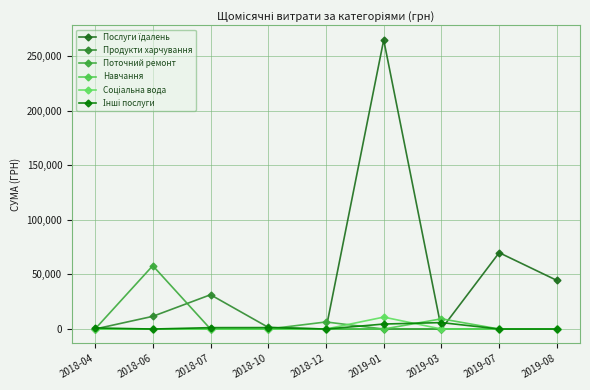

Reading right to left, extract all data points from this chart.

Послуги їдалень: 44501.6	69894.0	0.0	264698.4	0.0	0.0	0.0	0.0	0.0
Продукти харчування: 0.0	0.0	0.0	0.0	0.0	1543.5	31391.5	11620.1	0.0
Поточний ремонт: 0.0	0.0	0.0	0.0	6473.7	0.0	0.0	58000.0	0.0
Навчання: 0.0	0.0	9350.4	0.0	0.0	0.0	0.0	0.0	0.0
Соціальна вода: 0.0	0.0	0.0	10920.0	0.0	0.0	0.0	0.0	0.0
Інші послуги: 0.0	0.0	5897.3	4575.4	0.0	1320.0	1284.0	0.0	1012.0